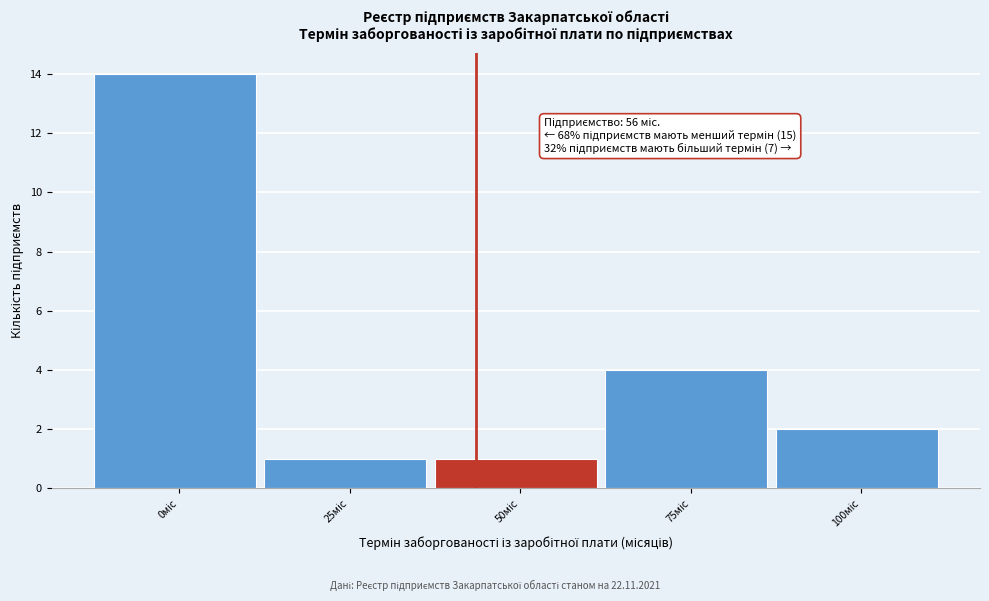

Reading left to right, extract all data points from this chart.

14	1	1	4	2